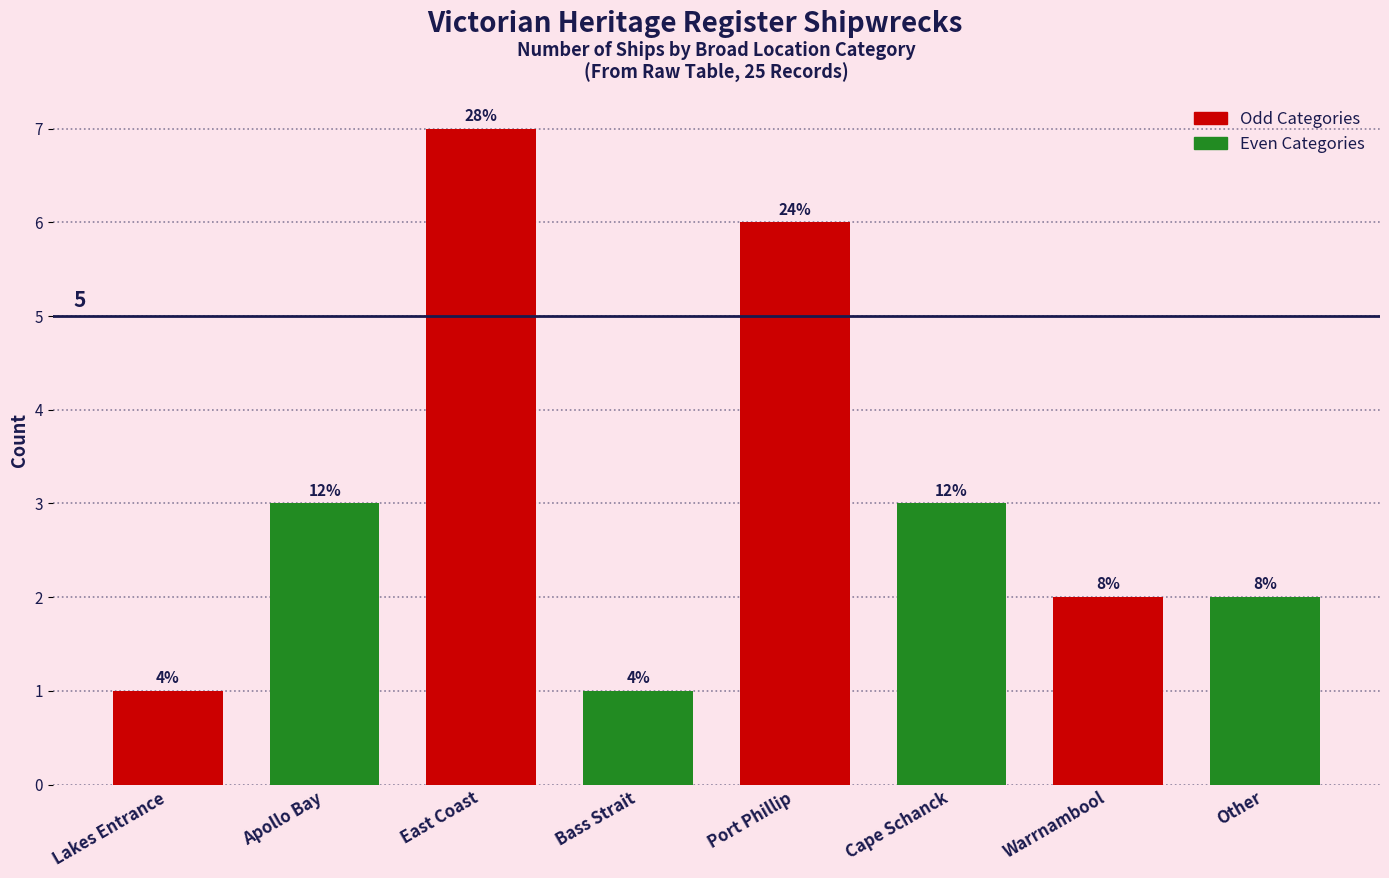

Rank the categories by value from highest to lowest.

East Coast, Port Phillip, Apollo Bay, Cape Schanck, Warrnambool, Other, Lakes Entrance, Bass Strait